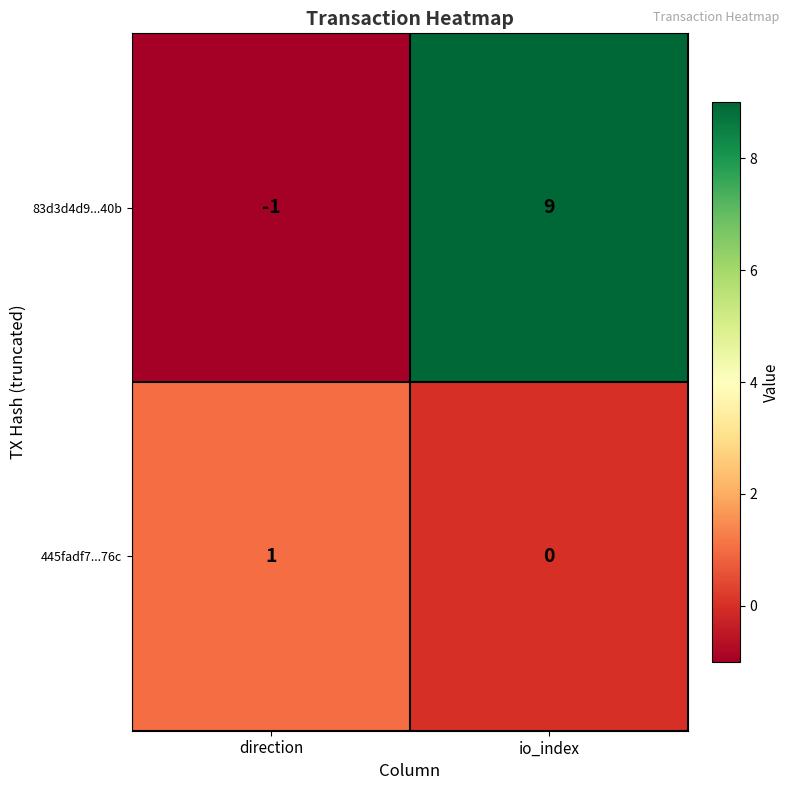

What is the average value of the 83d3d4d9...40b series?

4